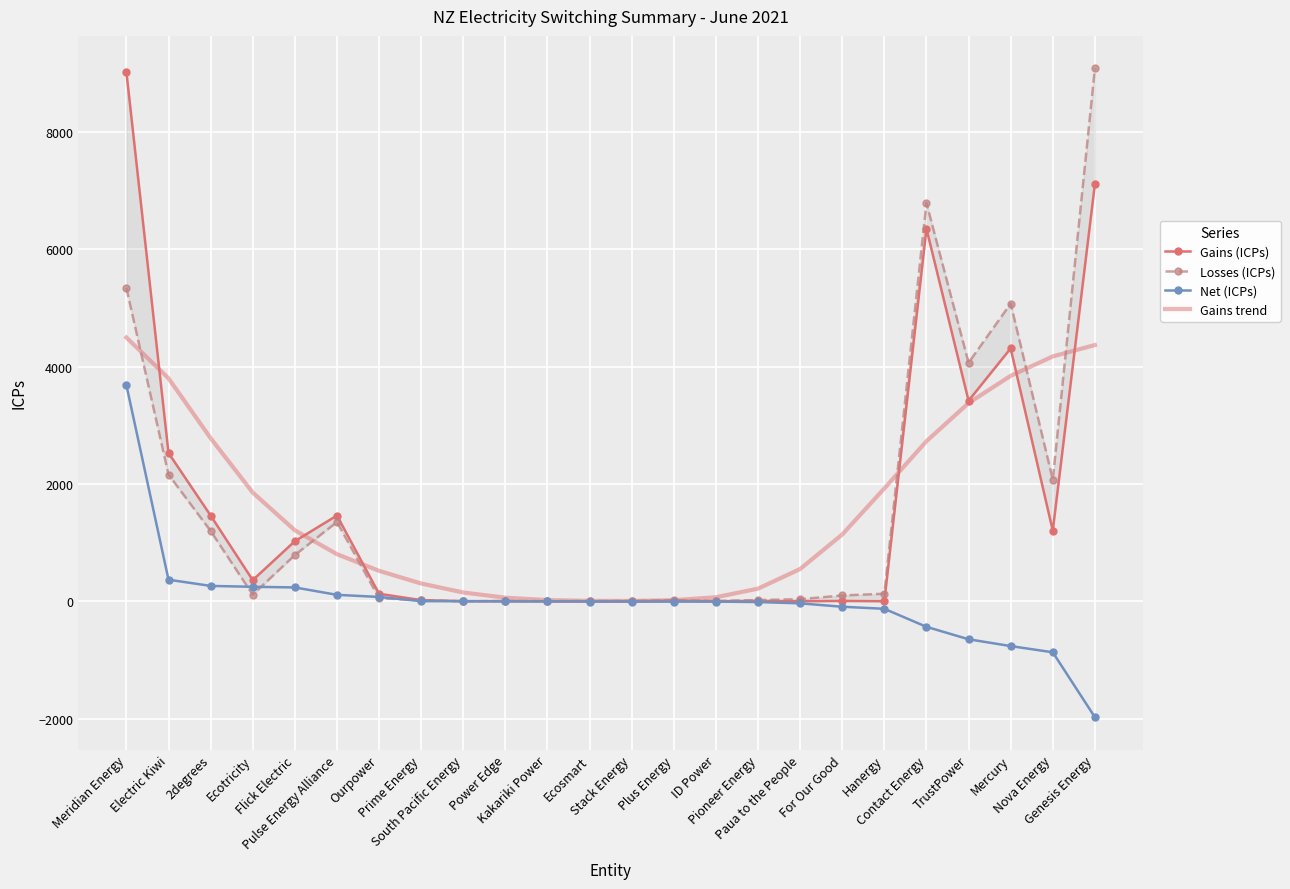

What value does the Losses (ICPs) series have at 2degrees, to the nearest 100?

1200